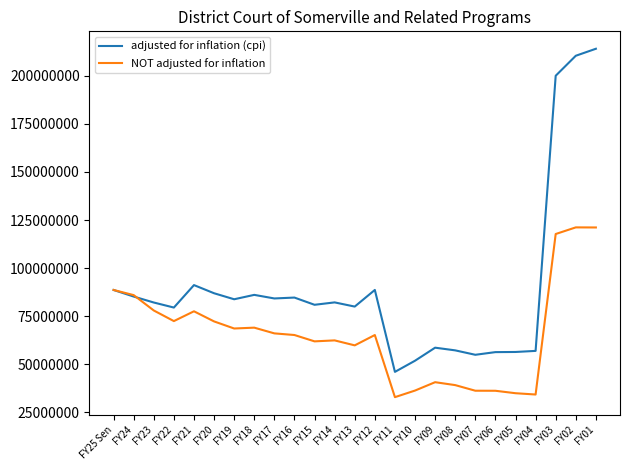

Rank the series by their maximum value, from highest to lowest.

adjusted for inflation (cpi), NOT adjusted for inflation